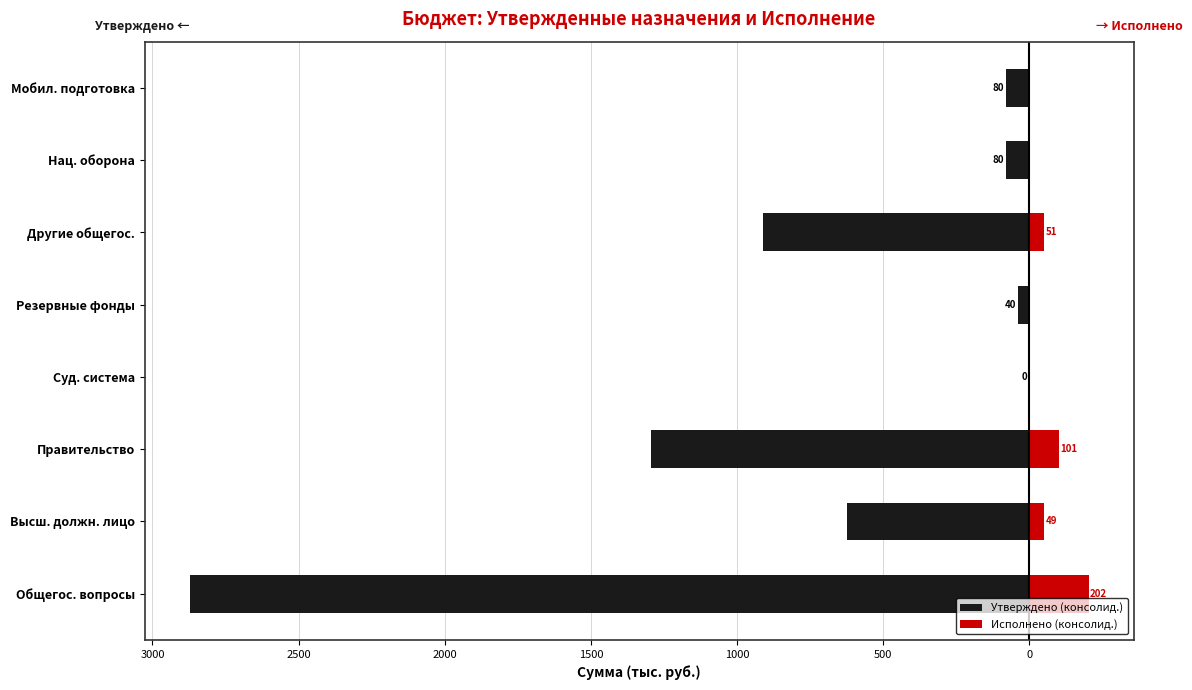

What is the difference between the second highest and second lowest values in the Утверждено (консолид.) series?

1254.8